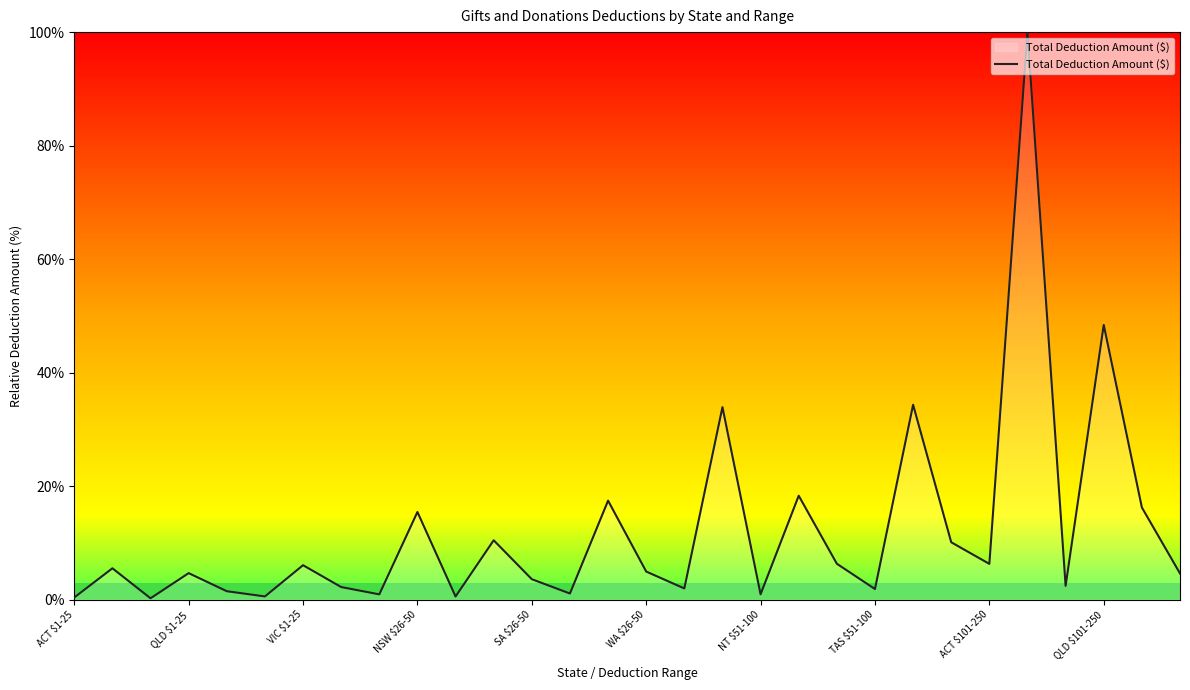

What is the maximum value shown in the chart?

100.0